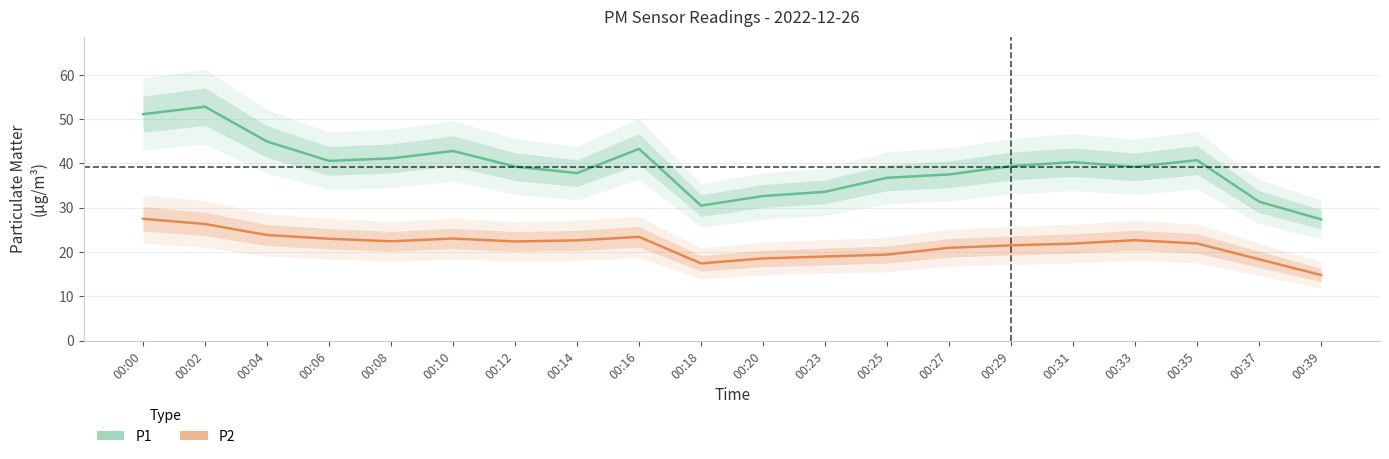

Between 00:06 and 00:00, which is larger?

00:00